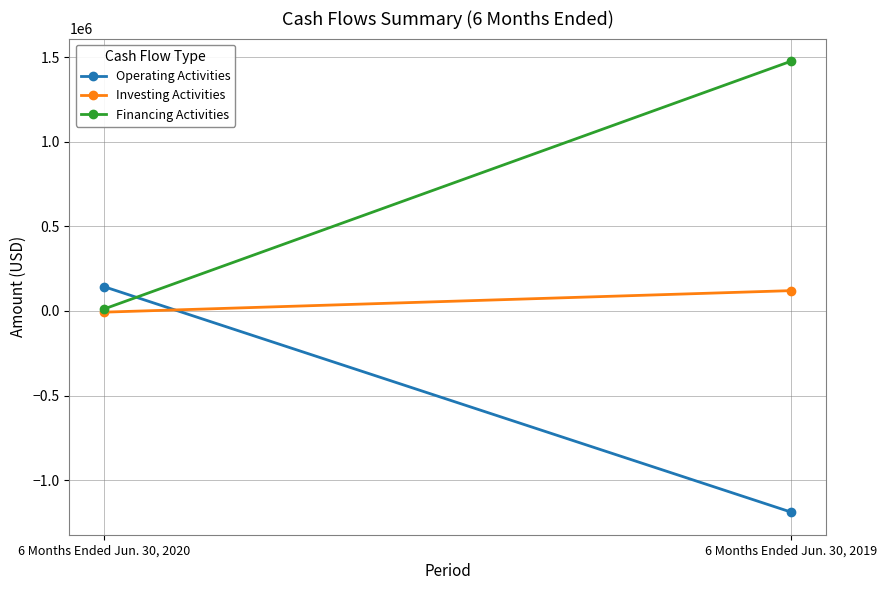

Count the Operating Activities values in the range -1188698 to 144085.

2